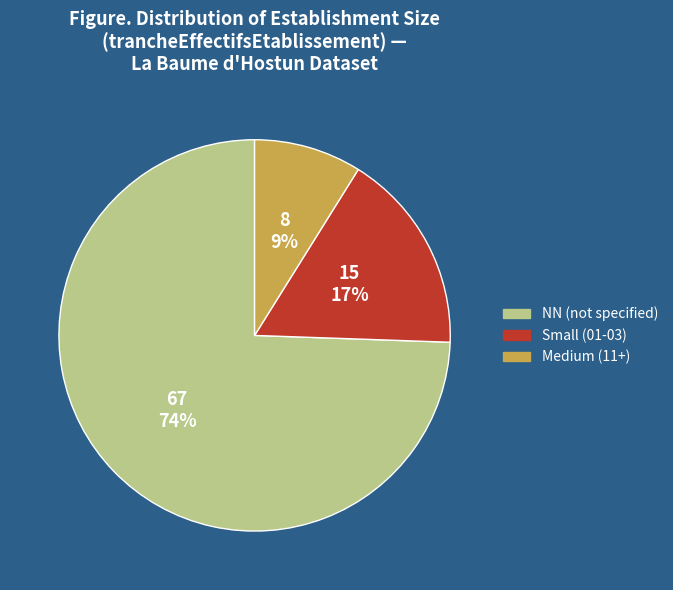

To the nearest percent, what is the average slice percentage?

33%